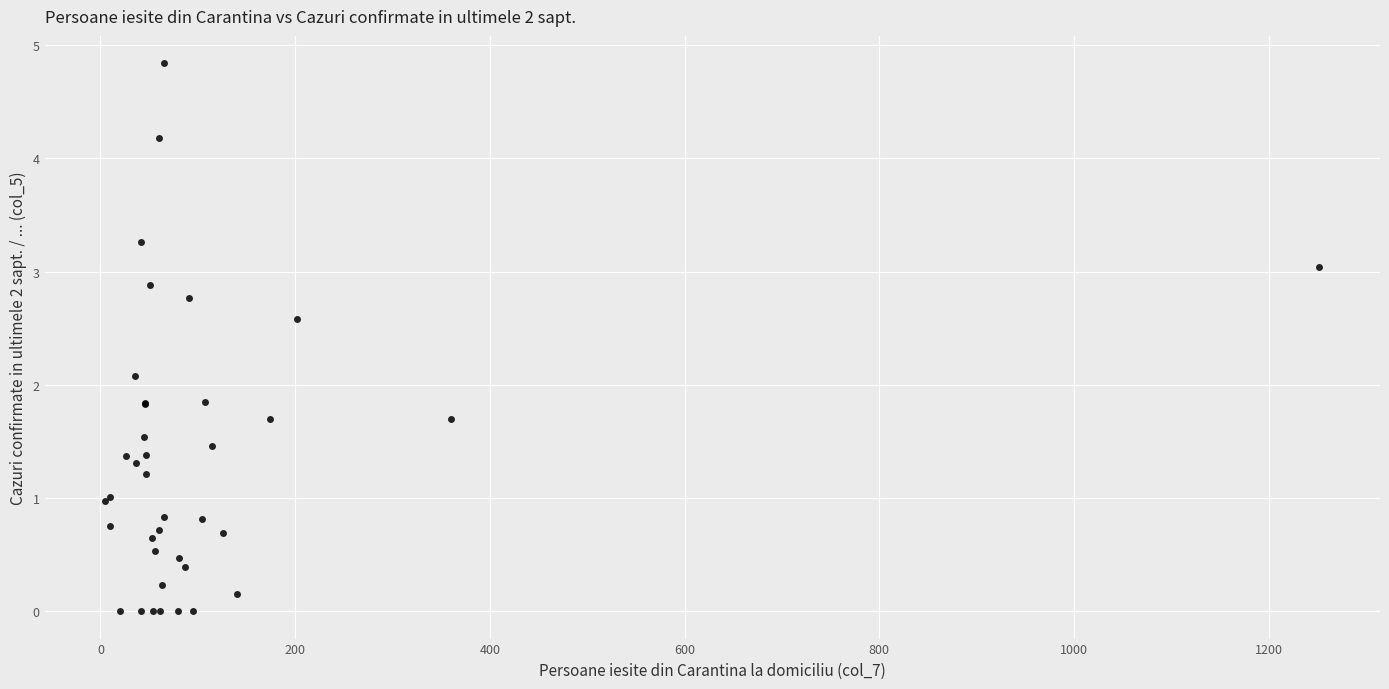

What Y value in the scatter plot is closest to 2?

2.1